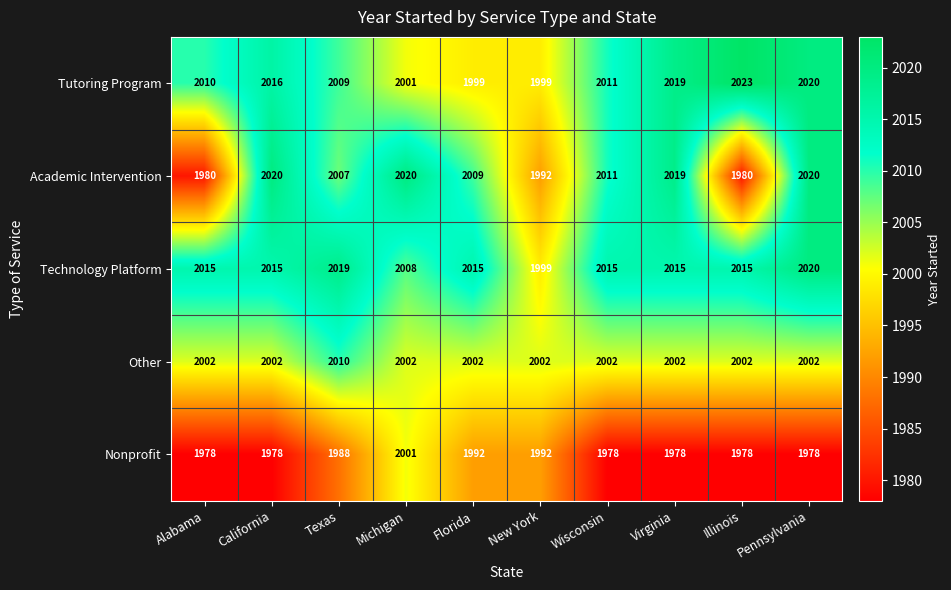

Rank the series at Alabama from lowest to highest value.

Nonprofit, Academic Intervention, Other, Tutoring Program, Technology Platform